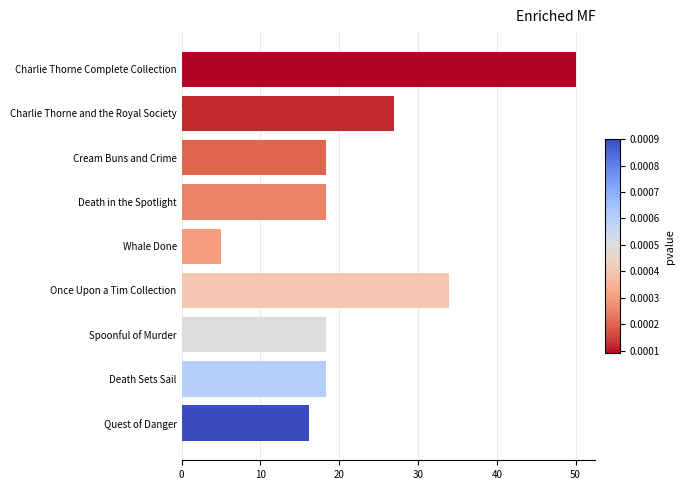

Reading top to bottom, what are all the values shown in this chart?

Charlie Thorne Complete Collection=50.0	Charlie Thorne and the Royal Society=27.0	Cream Buns and Crime=18.3	Death in the Spotlight=18.3	Whale Done=5.0	Once Upon a Tim Collection=34.0	Spoonful of Murder=18.3	Death Sets Sail=18.3	Quest of Danger=16.2